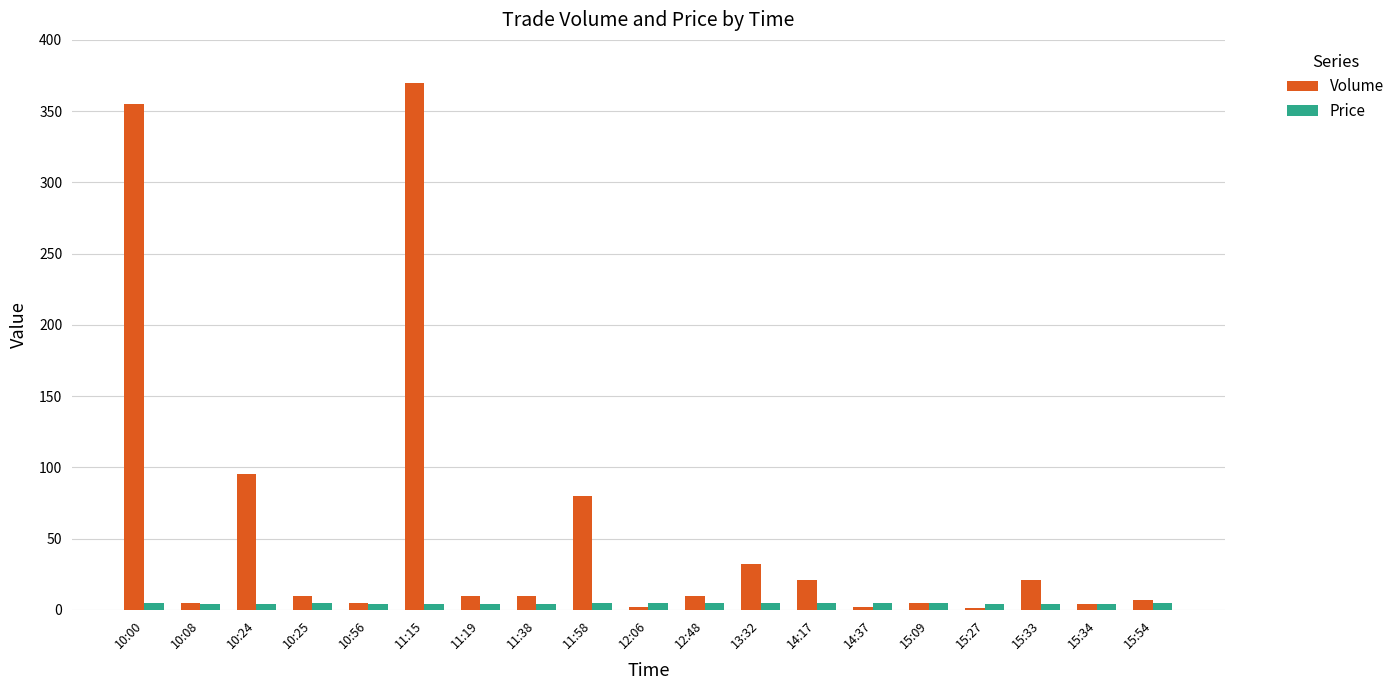

Which series has the largest total across all categories?

Volume